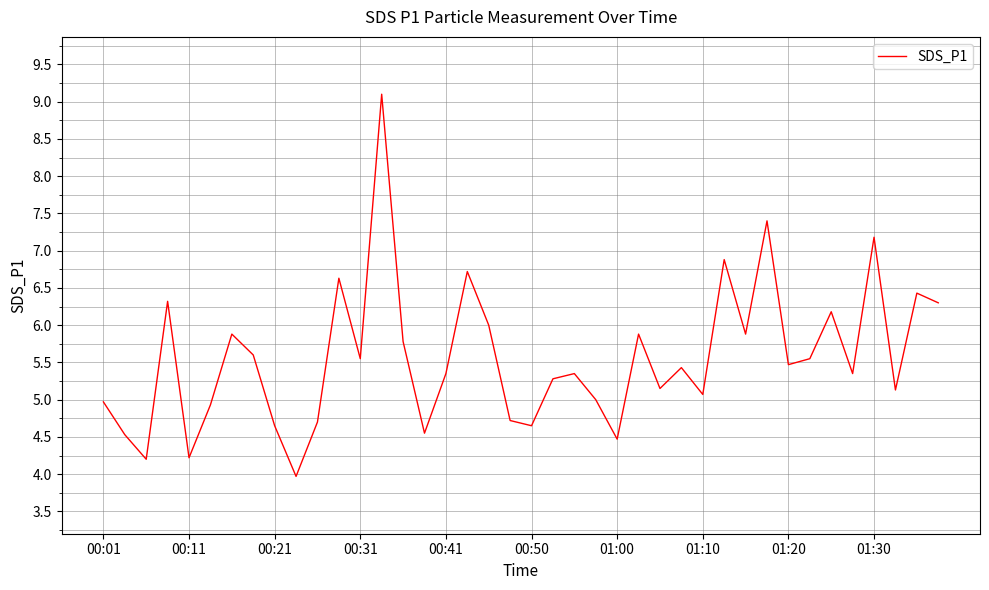

What is the difference between the maximum and minimum values?

5.1